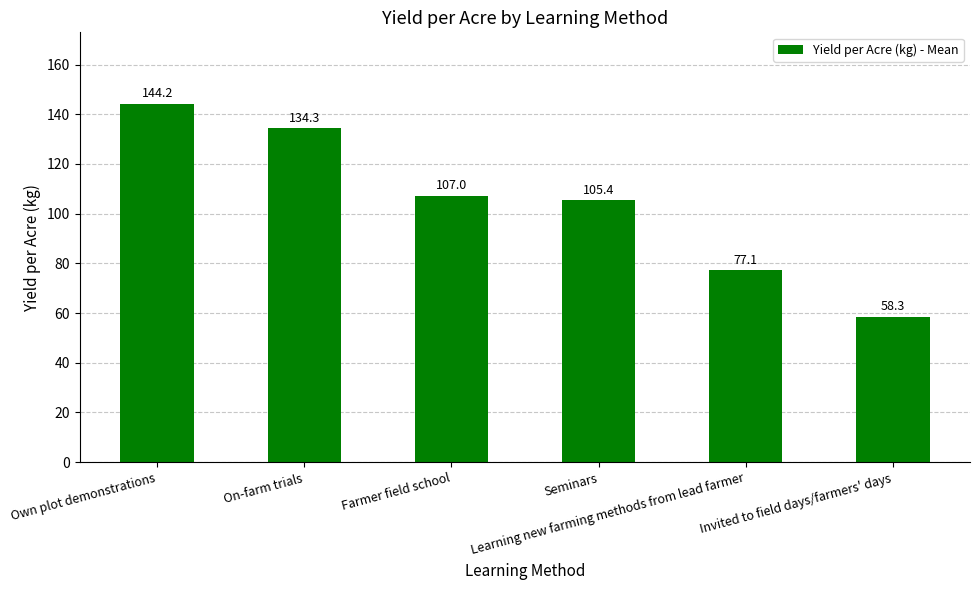

At which label does the data first exceed 107?

Own plot demonstrations